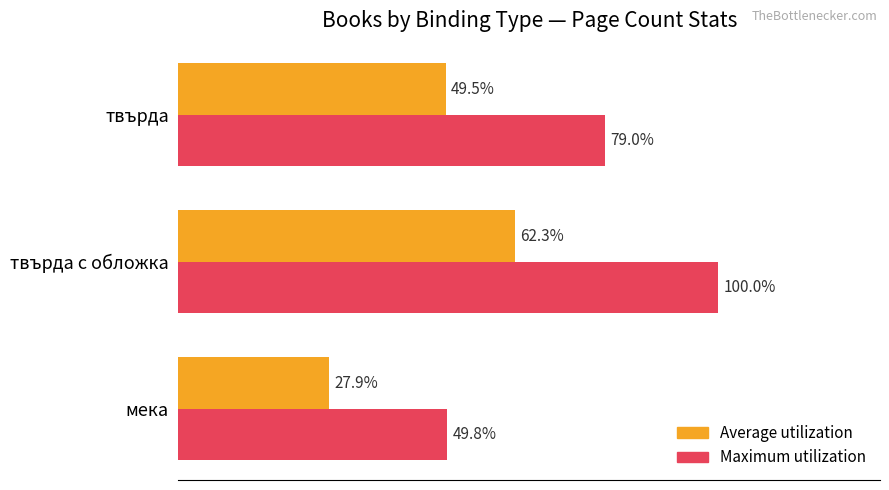

Between твърда с обложка and твърда, which series saw the biggest shift?

Maximum utilization